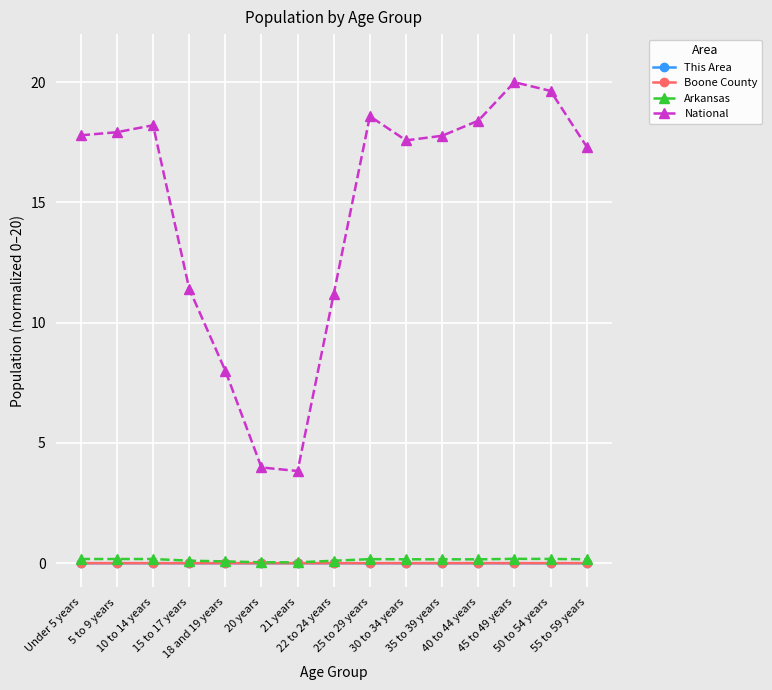

True or false: Boone County has a value of 0.0 at 40 to 44 years.

True